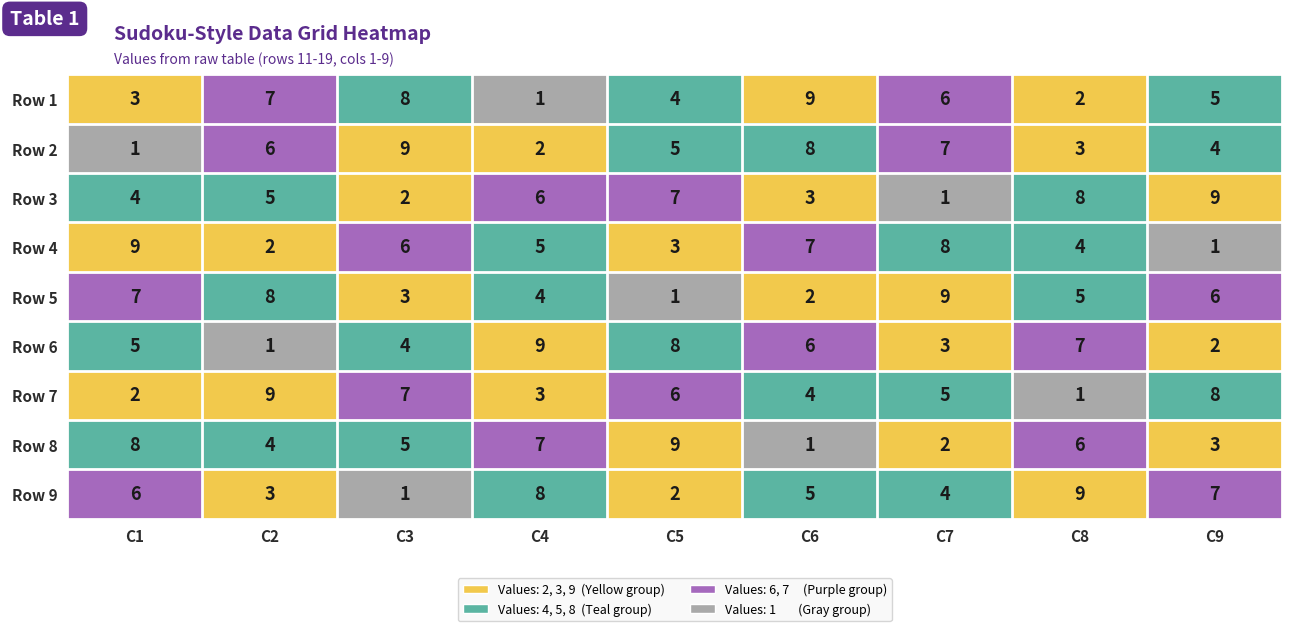

Count the number of categories in the chart.

9